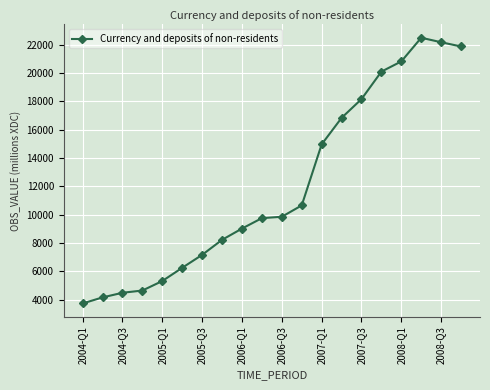

What is the sum of all values?

240688.0